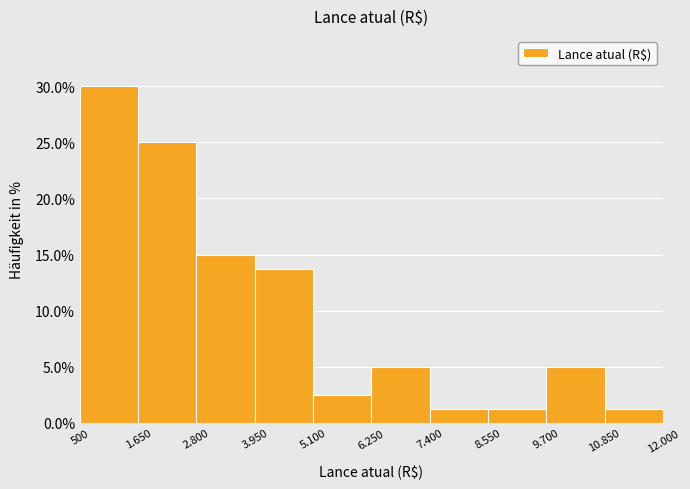

What is the label of the 8th bar from the left?

8.550